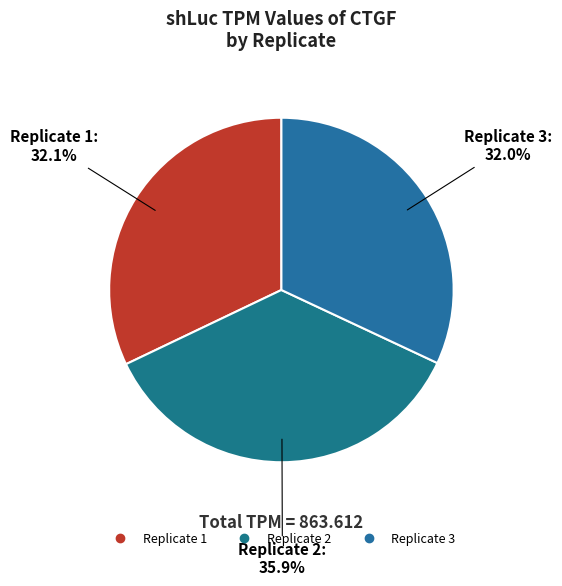

Is the sum of Replicate 3 and Replicate 2 greater than half?

Yes